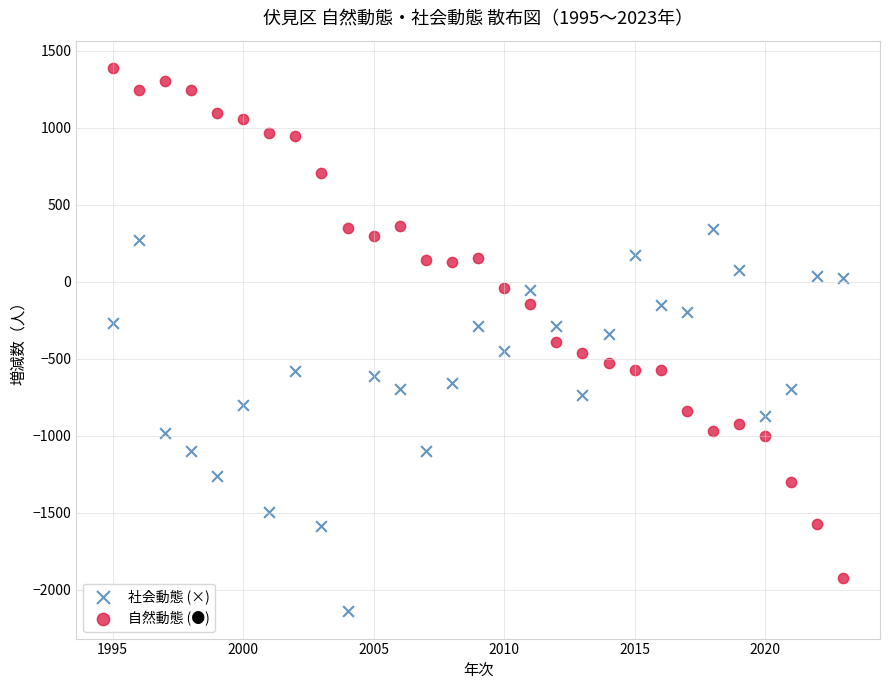

Which series contains the lowest Y value?

社会動態 (×)